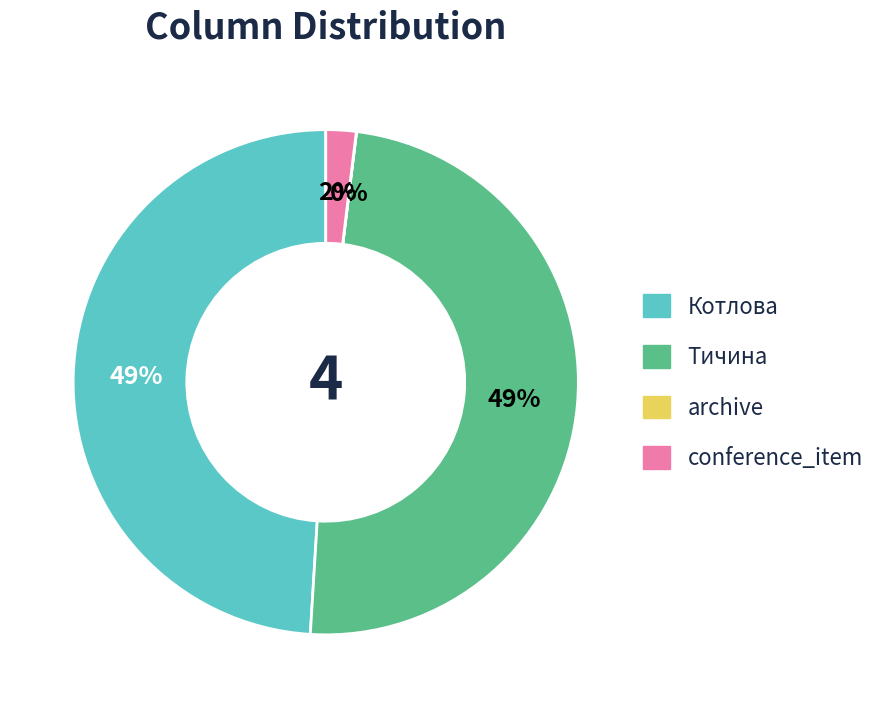

Is the sum of Котлова and conference_item greater than half?

Yes